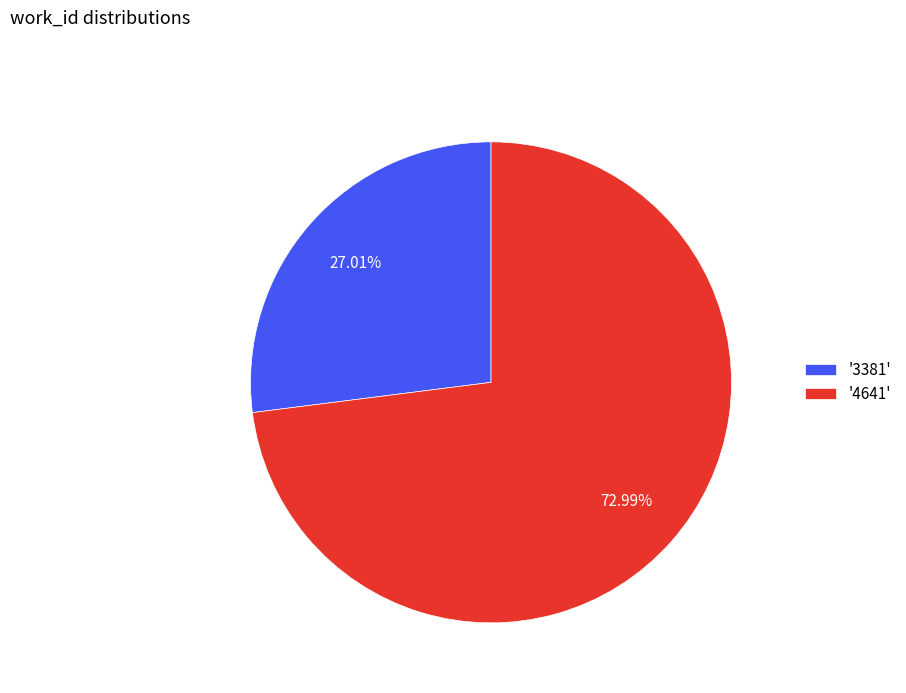

To the nearest percent, what is the average slice percentage?

50%